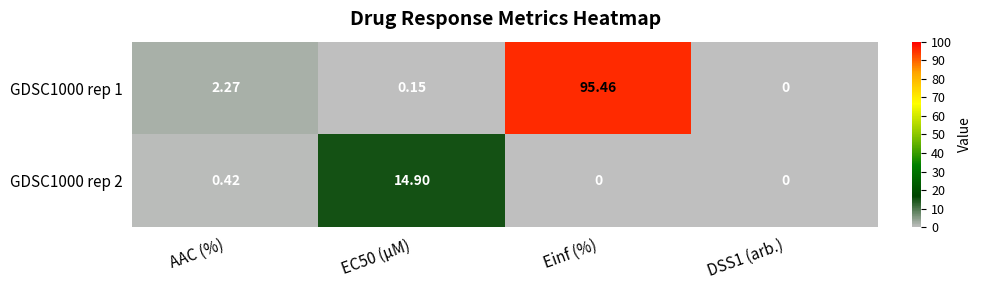

Is the value of GDSC1000 rep 2 at Einf (%) greater than the value of GDSC1000 rep 1 at EC50 (µM)?

No